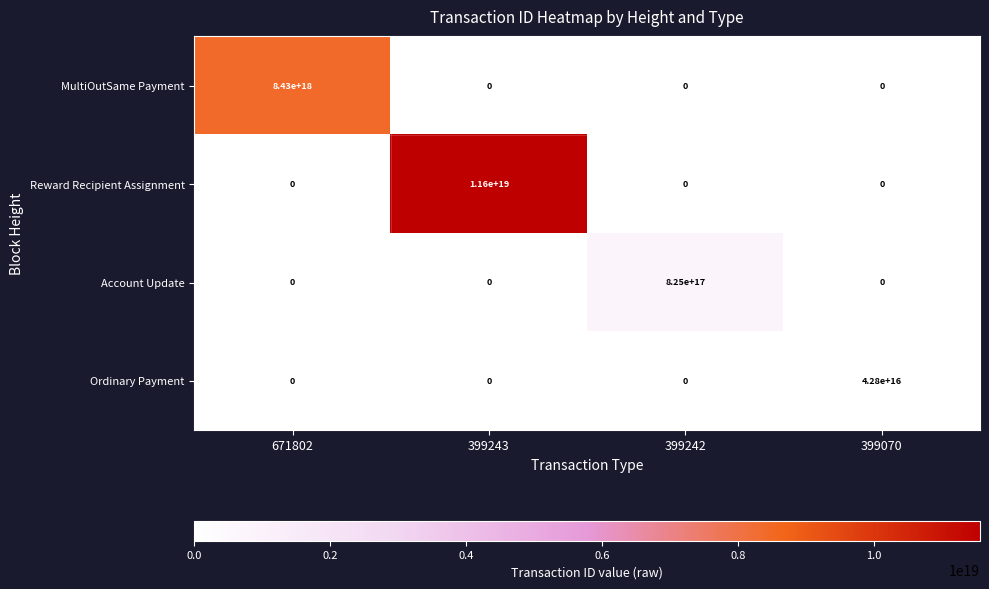

Count the number of categories in the chart.

4